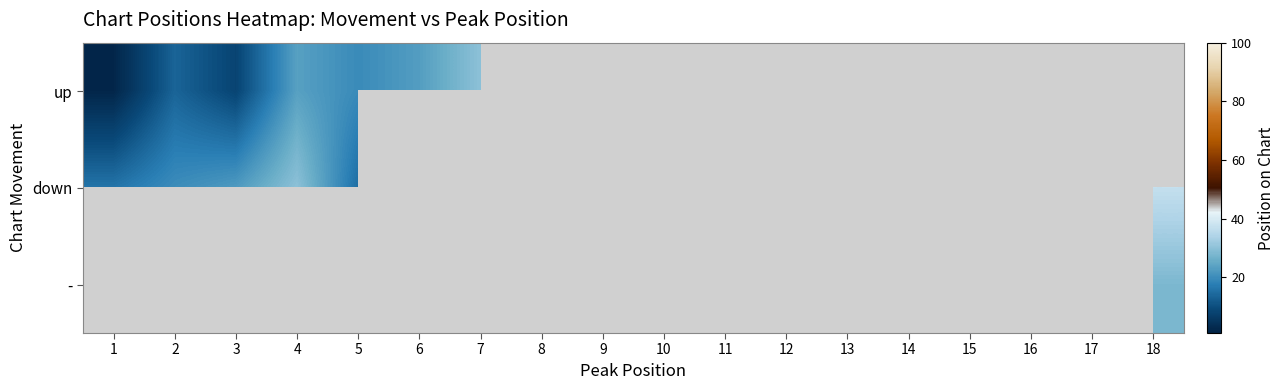

Which series has the widest spread of values?

up